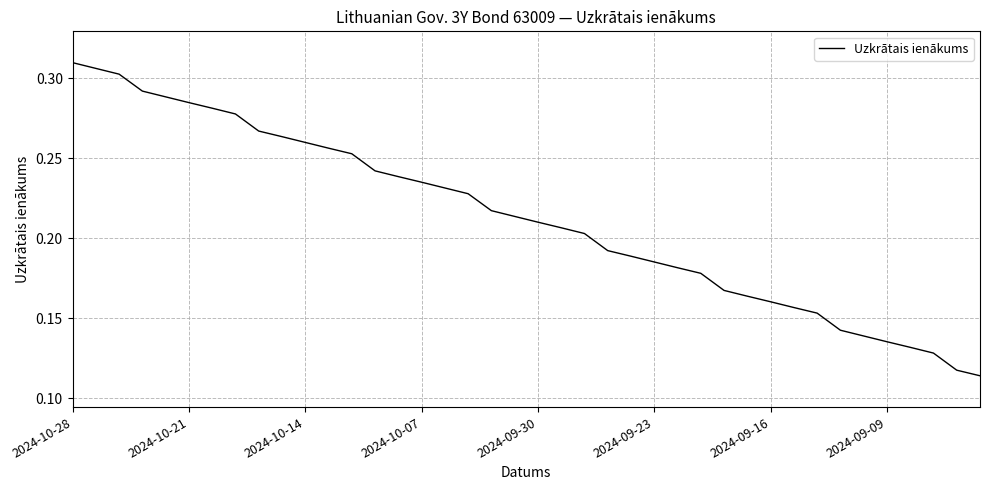

How many lines are shown in the chart?

1